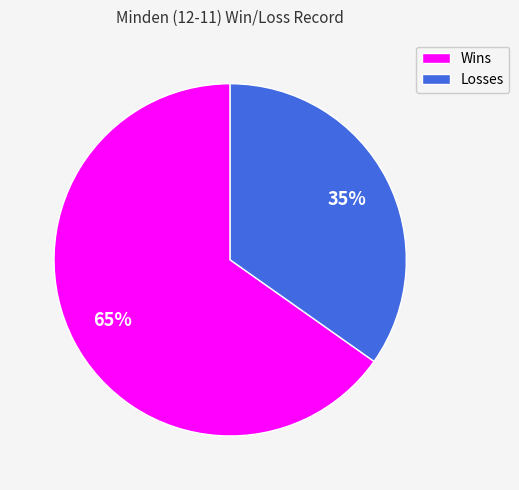

To the nearest percent, what is the combined percentage of Losses and Wins?

100%